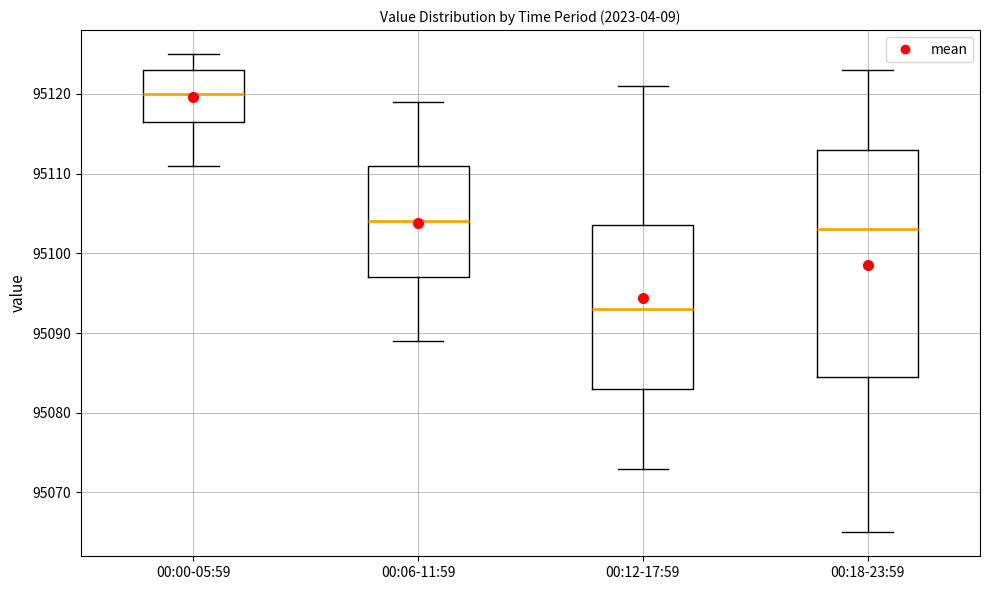

Reading left to right, transcribe this box plot: for each box, give where its median line is, the range the box spans, and where its two whiskers end, as read against the y-axis. The values are not printed on the chart, so give them approximately, as read against the axis.

00:00-05:59: median 95120, box 95117 to 95123, whiskers 95111 to 95125
00:06-11:59: median 95104, box 95097 to 95111, whiskers 95089 to 95119
00:12-17:59: median 95093, box 95083 to 95104, whiskers 95073 to 95121
00:18-23:59: median 95103, box 95085 to 95113, whiskers 95065 to 95123